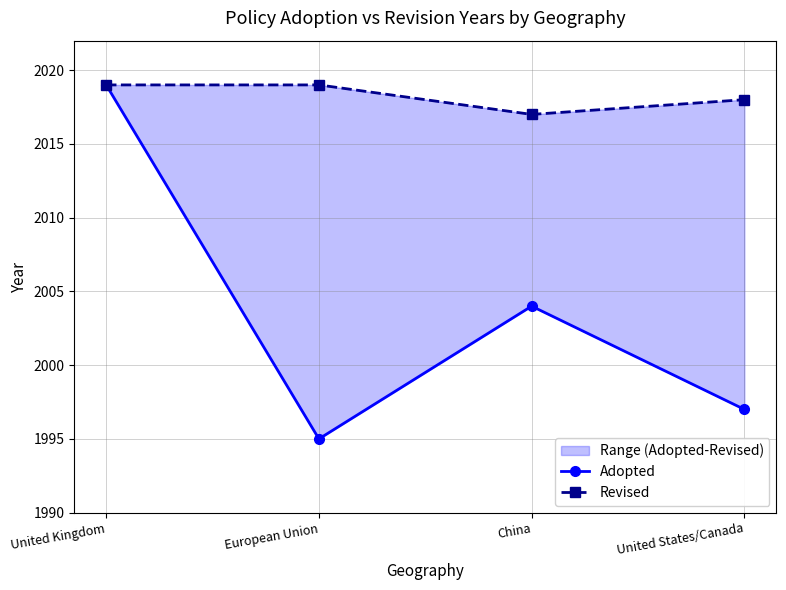

Reading left to right, what are all the values shown in this chart?

Adopted: 2019	1995	2004	1997
Revised: 2019	2019	2017	2018